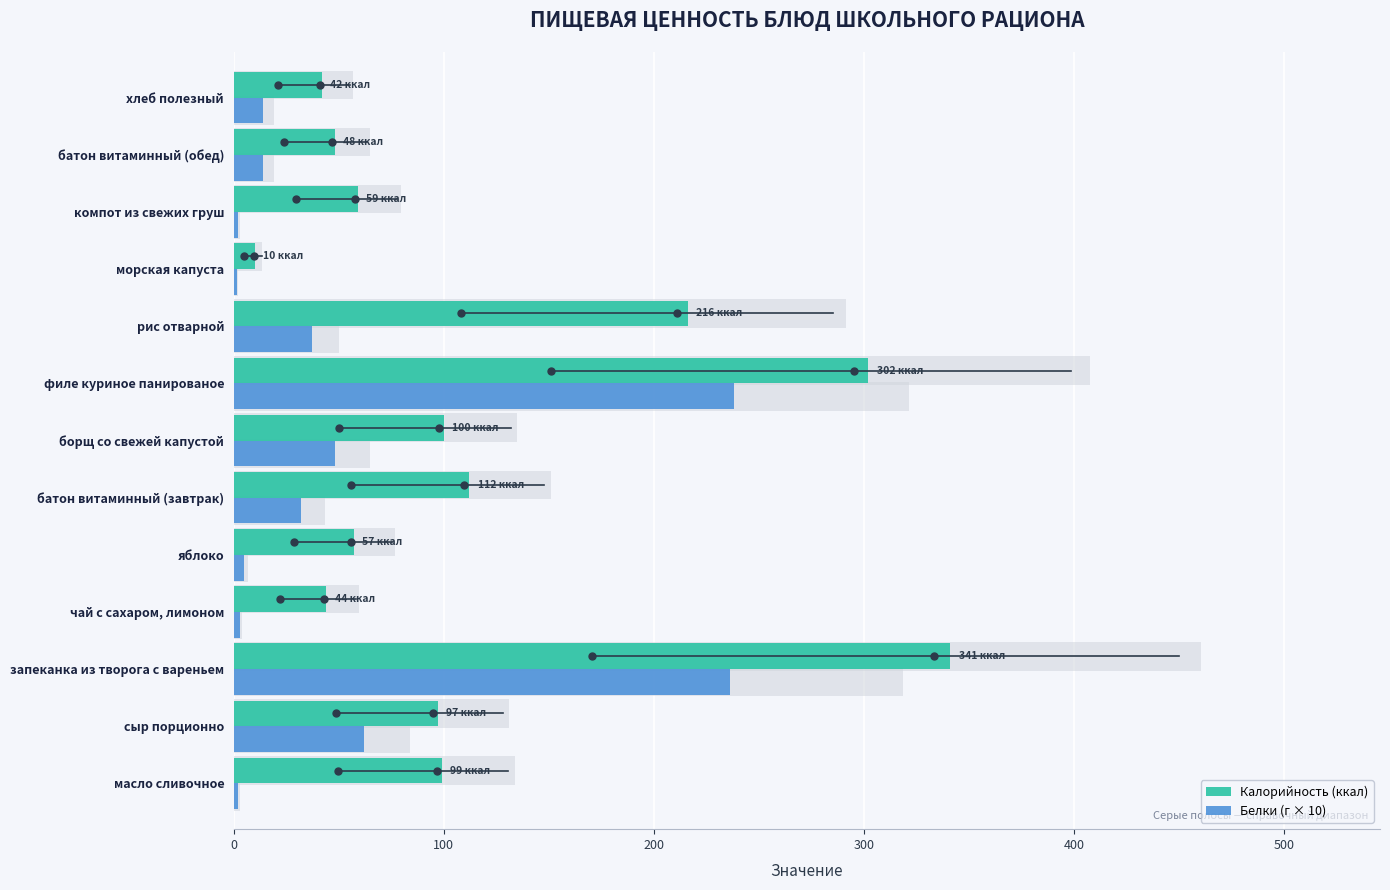

Rank the series by their maximum value, from lowest to highest.

Белки (г × 10), Калорийность (ккал)